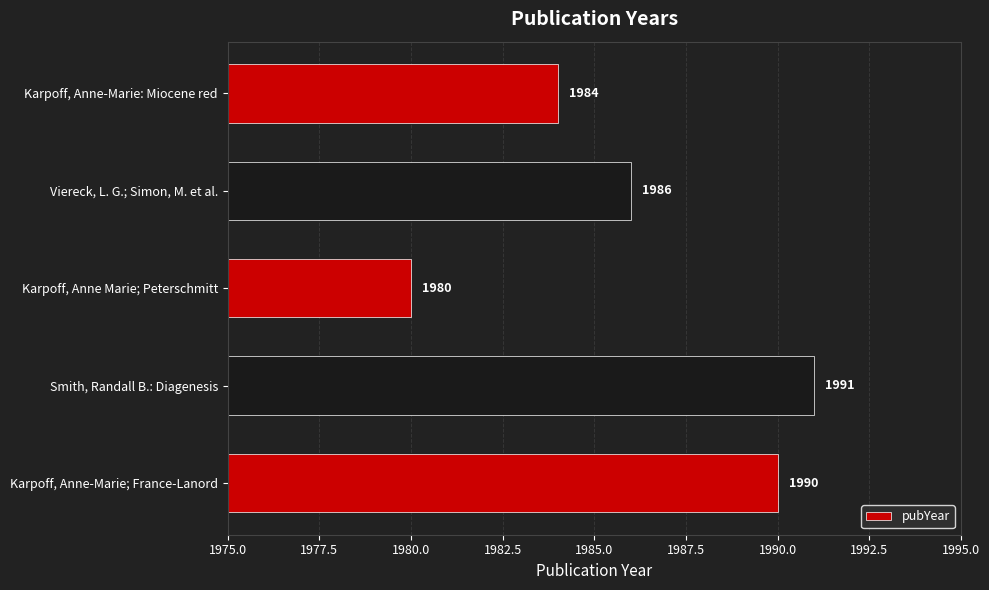

What is the difference between the maximum and second lowest values?

7